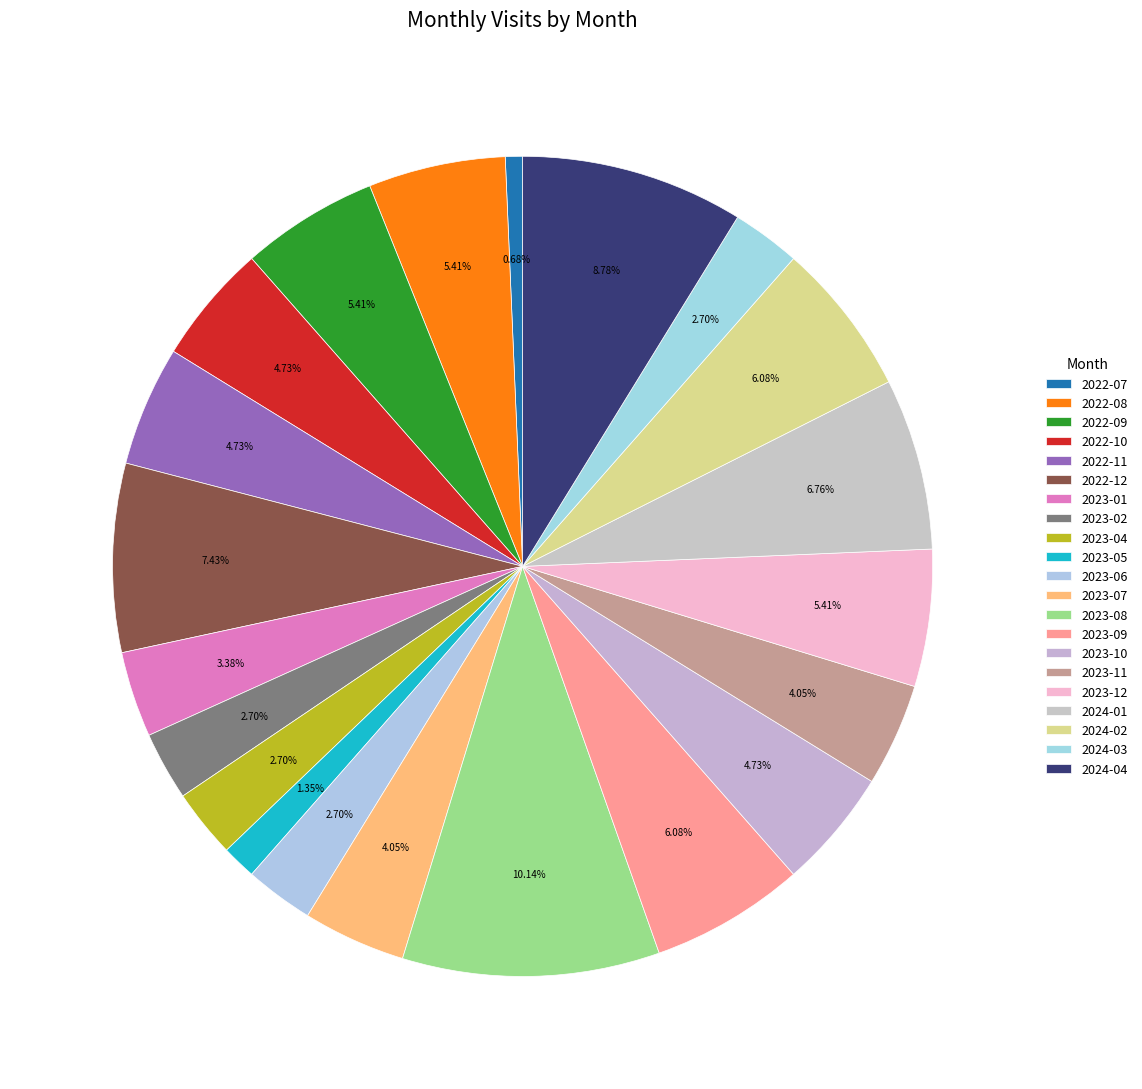

Rank the categories by value from lowest to highest.

2022-07, 2023-05, 2023-02, 2023-04, 2023-06, 2024-03, 2023-01, 2023-07, 2023-11, 2022-10, 2022-11, 2023-10, 2022-08, 2022-09, 2023-12, 2023-09, 2024-02, 2024-01, 2022-12, 2024-04, 2023-08